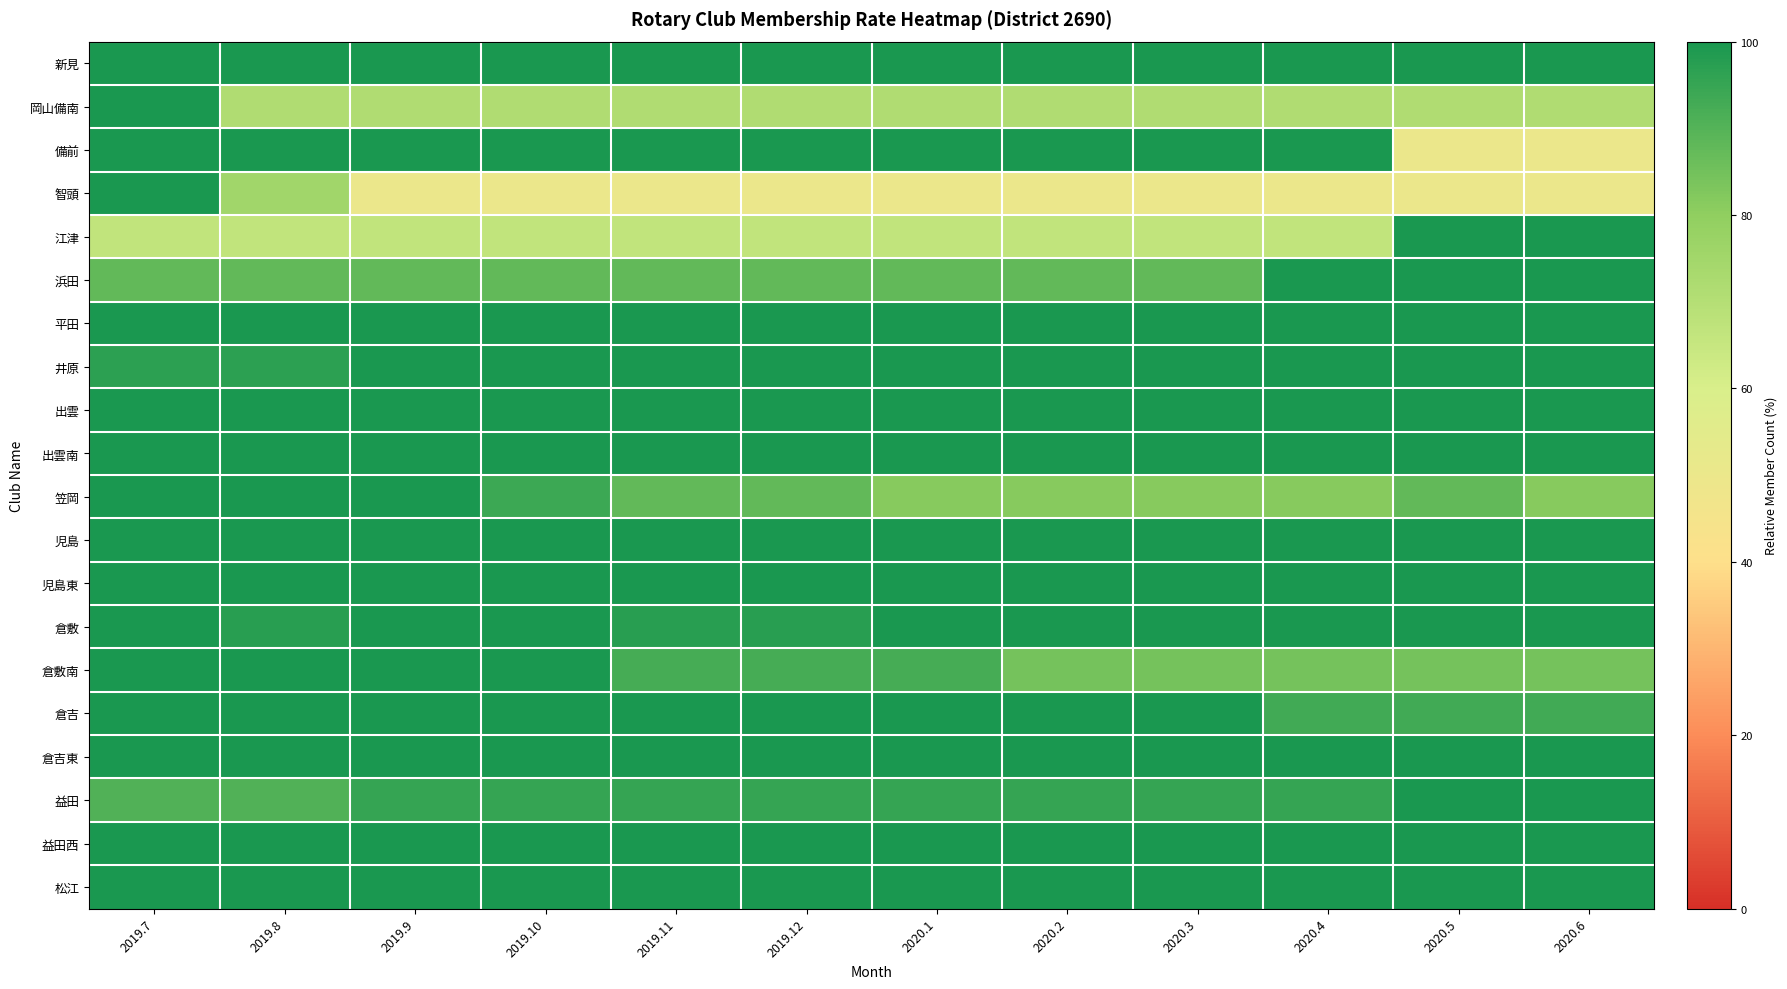

Rank the series by their maximum value, from highest to lowest.

新見, 岡山備南, 備前, 智頭, 江津, 浜田, 平田, 井原, 出雲, 出雲南, 笠岡, 児島, 児島東, 倉敷, 倉敷南, 倉吉, 倉吉東, 益田, 益田西, 松江